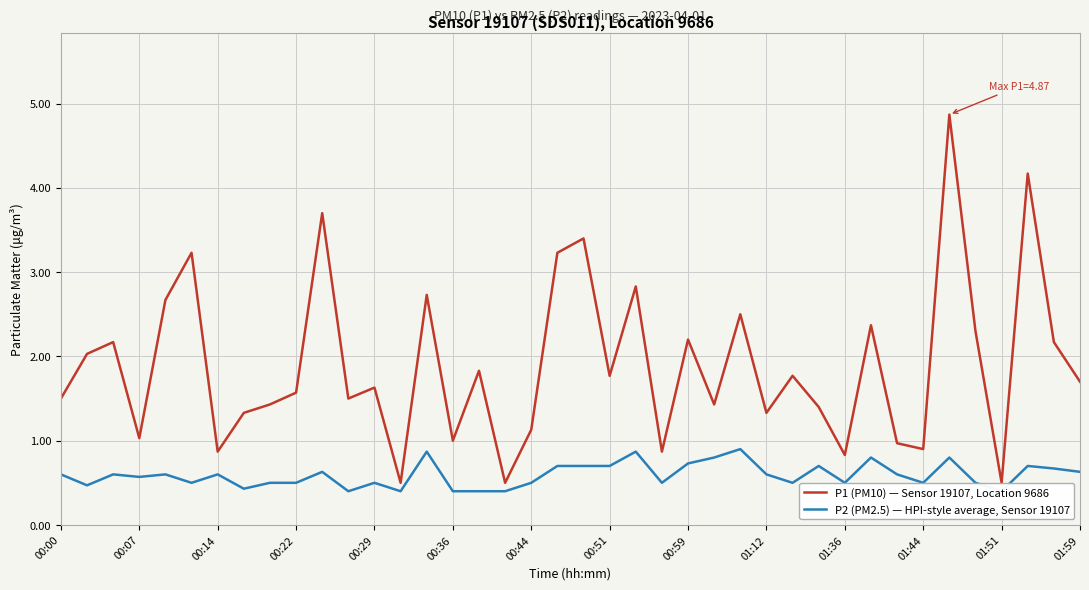

What is the sum of all P1 (PM10) — Sensor 19107, Location 9686 values?

75.9